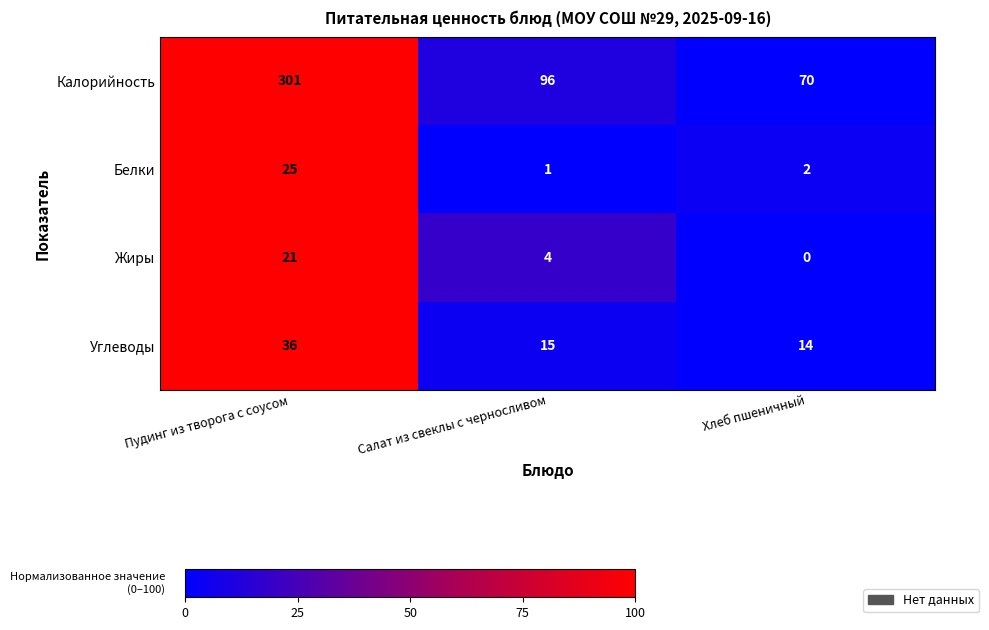

At which label does Калорийность first exceed 96?

Пудинг из творога с соусом